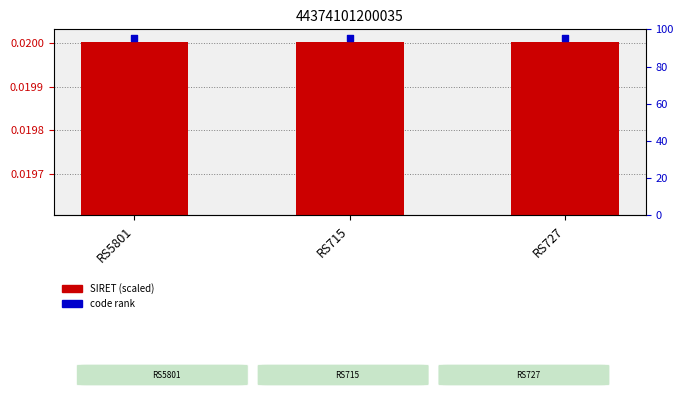

Which series has the largest total across all categories?

code rank